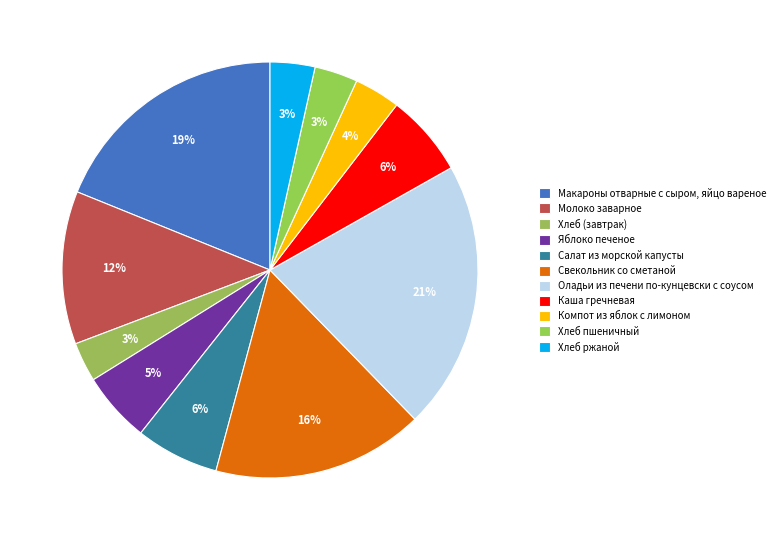

Count the number of slices in the pie.

11